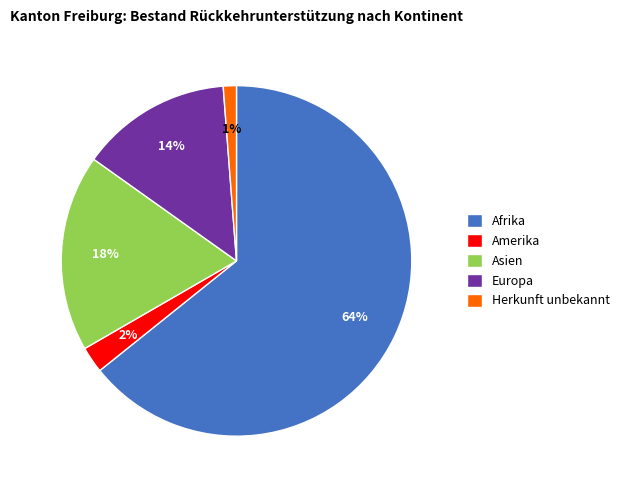

Combined, do Herkunft unbekannt and Afrika account for over 50%?

Yes